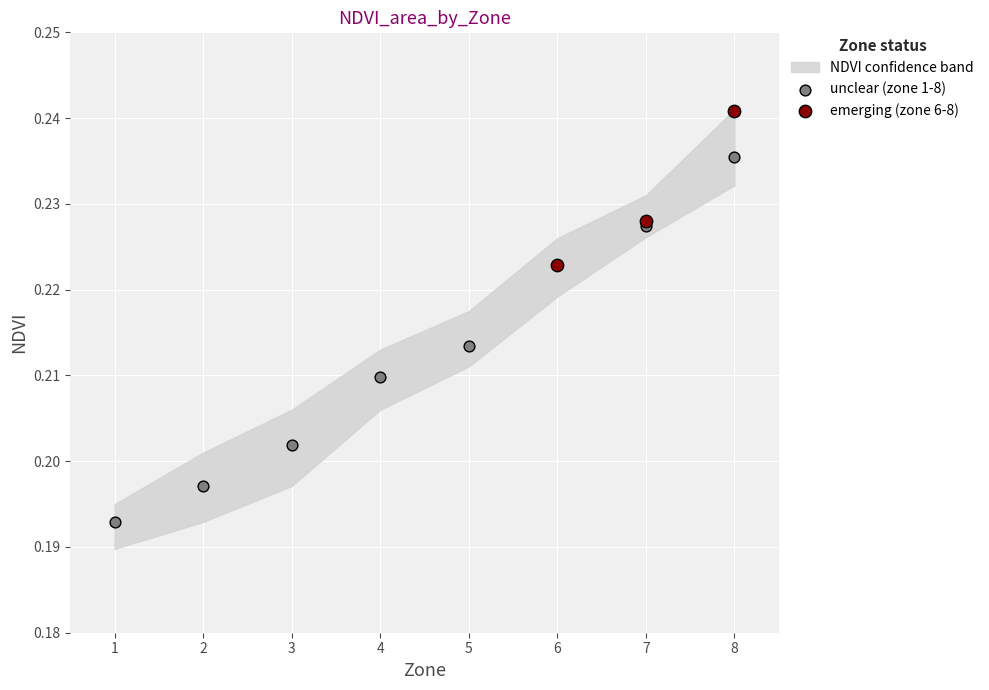

Which series contains the lowest Y value?

unclear (zone 1-8)